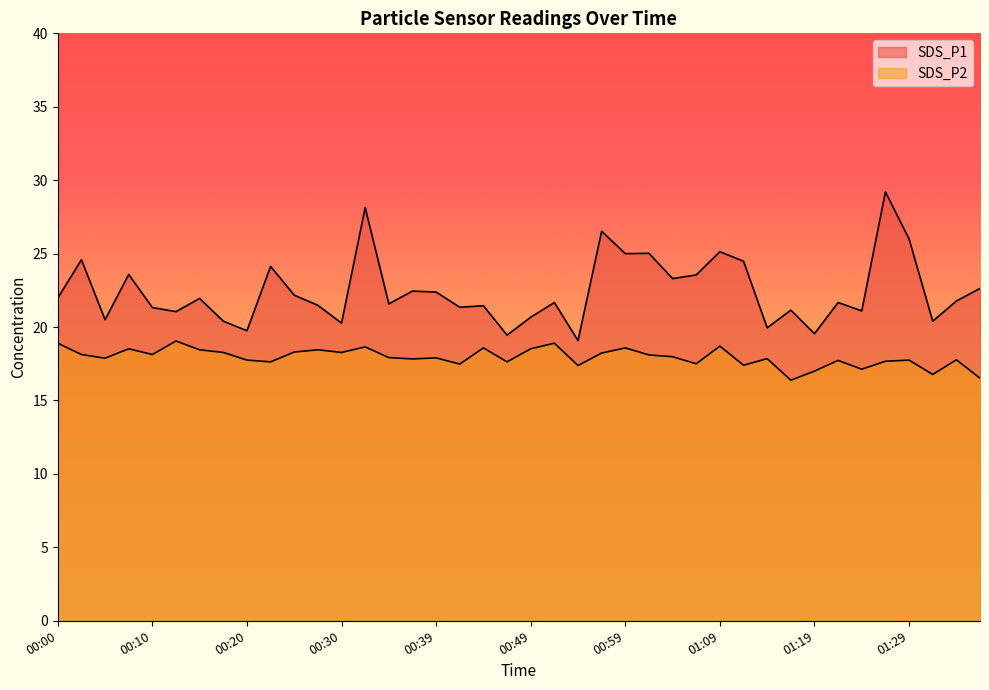

How many lines are shown in the chart?

2